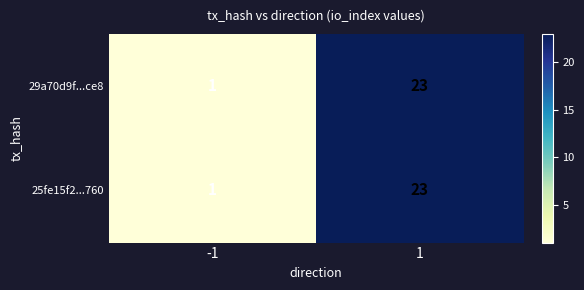

The 25fe15f2...760 series shows 2 at -1. True or false?

False